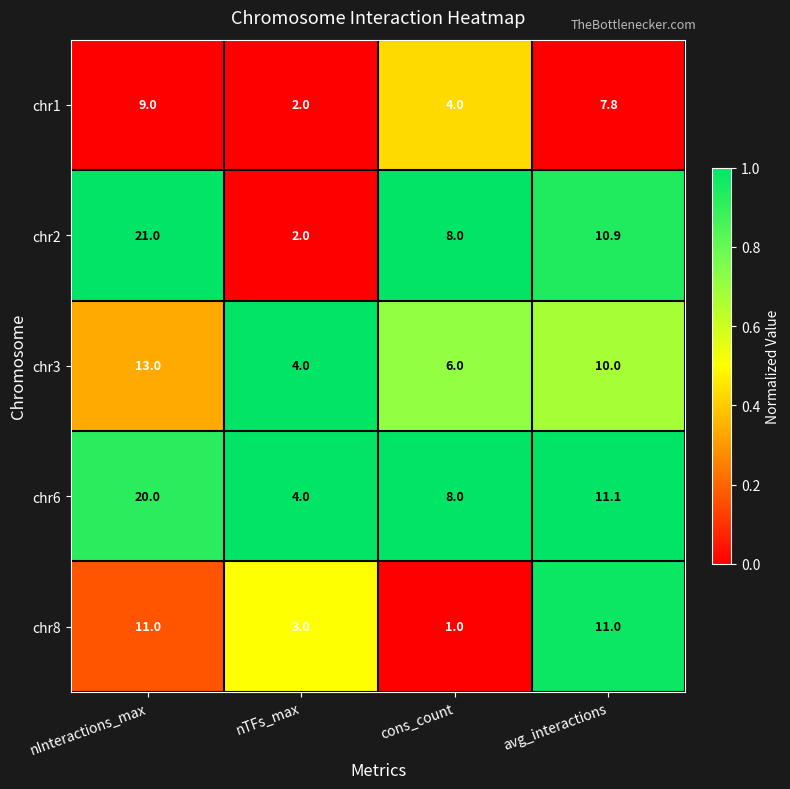

Which series has the widest spread of values?

chr2